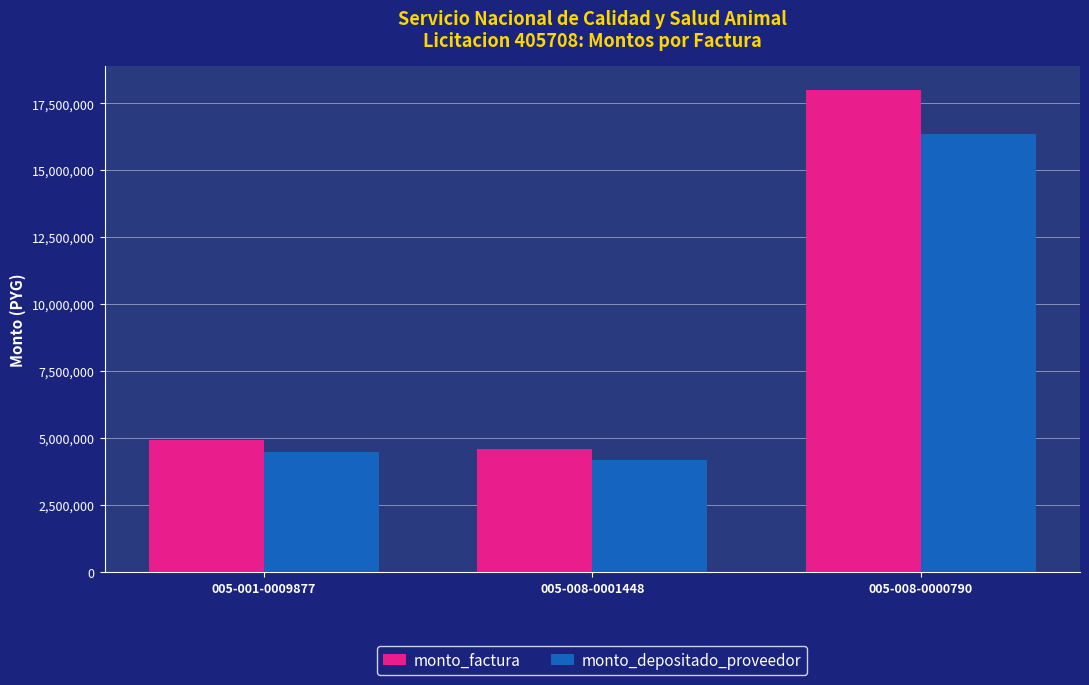

Count the number of data series in this chart.

2